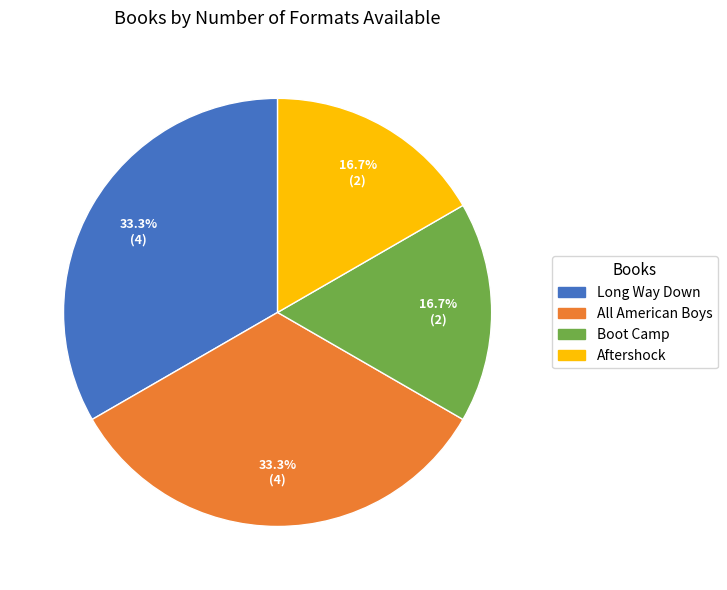

Is there a majority slice in this chart?

No